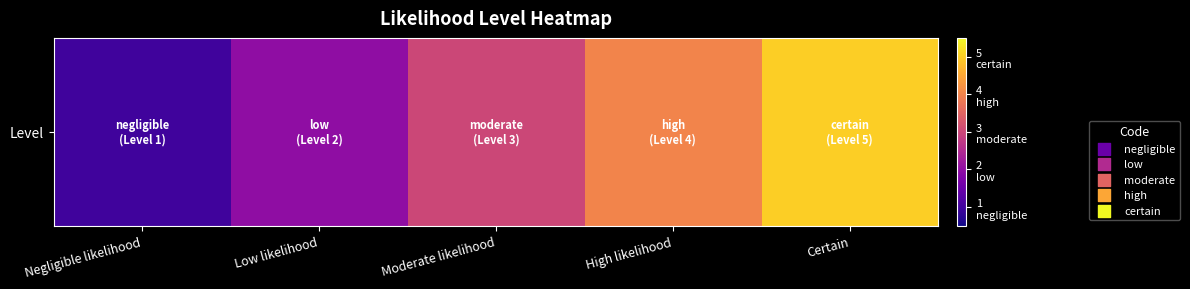

Where does the data first go above 3?

High likelihood